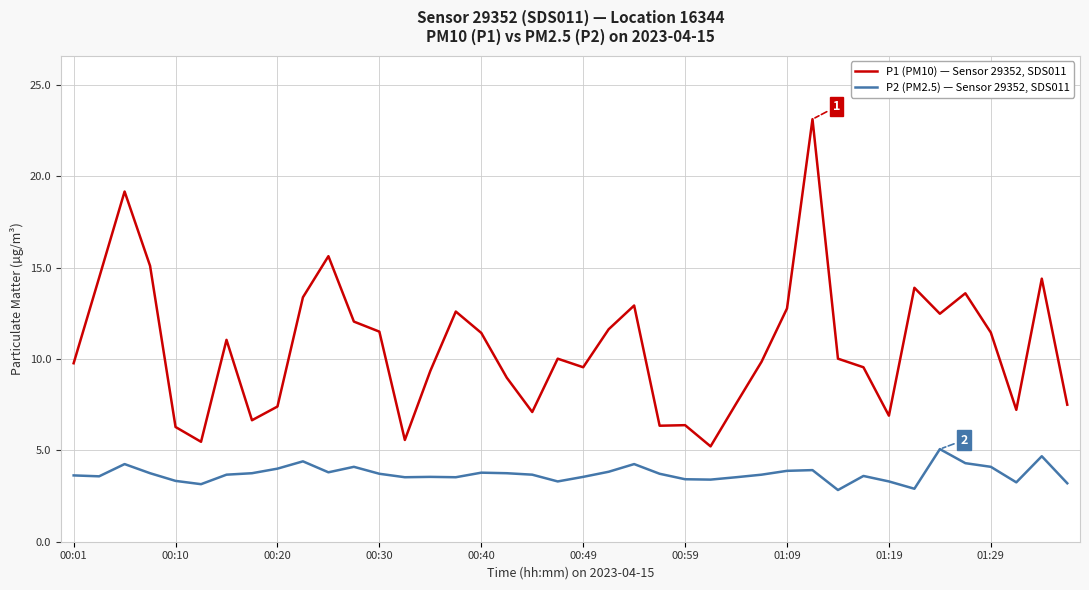

Rank the series by their average value, from highest to lowest.

P1 (PM10) — Sensor 29352, SDS011, P2 (PM2.5) — Sensor 29352, SDS011